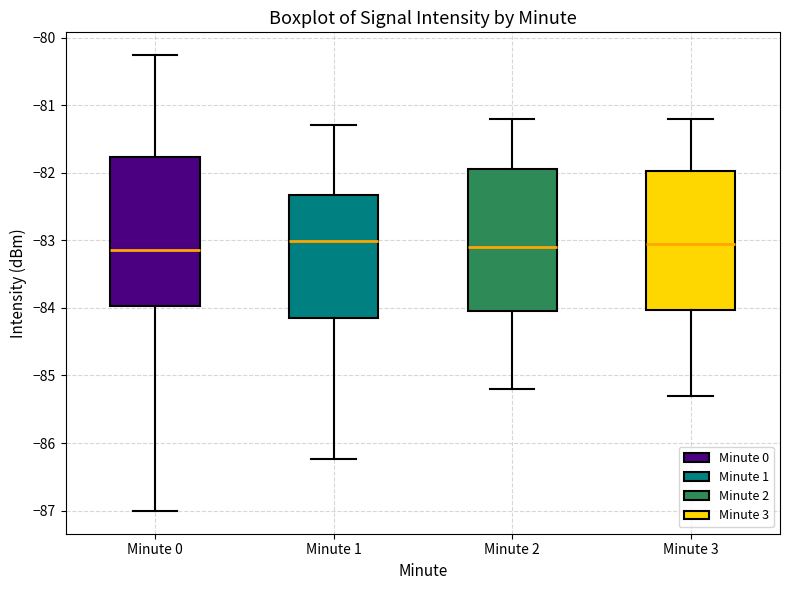

Reading left to right, read every box against the y-axis: the position of its median line, the range the box covers, and the ends of its whiskers. The values are not printed on the chart, so give them approximately, as read against the axis.

Minute 0: median -83.1, box -84.0 to -81.8, whiskers -87.0 to -80.3
Minute 1: median -83.0, box -84.1 to -82.3, whiskers -86.2 to -81.3
Minute 2: median -83.1, box -84.0 to -81.9, whiskers -85.2 to -81.2
Minute 3: median -83.0, box -84.0 to -82.0, whiskers -85.3 to -81.2